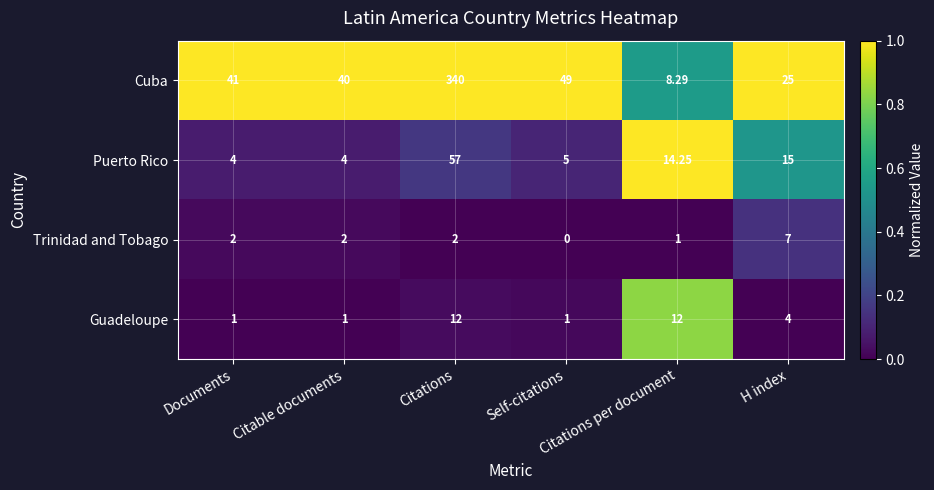

Which series has the largest total across all categories?

Cuba